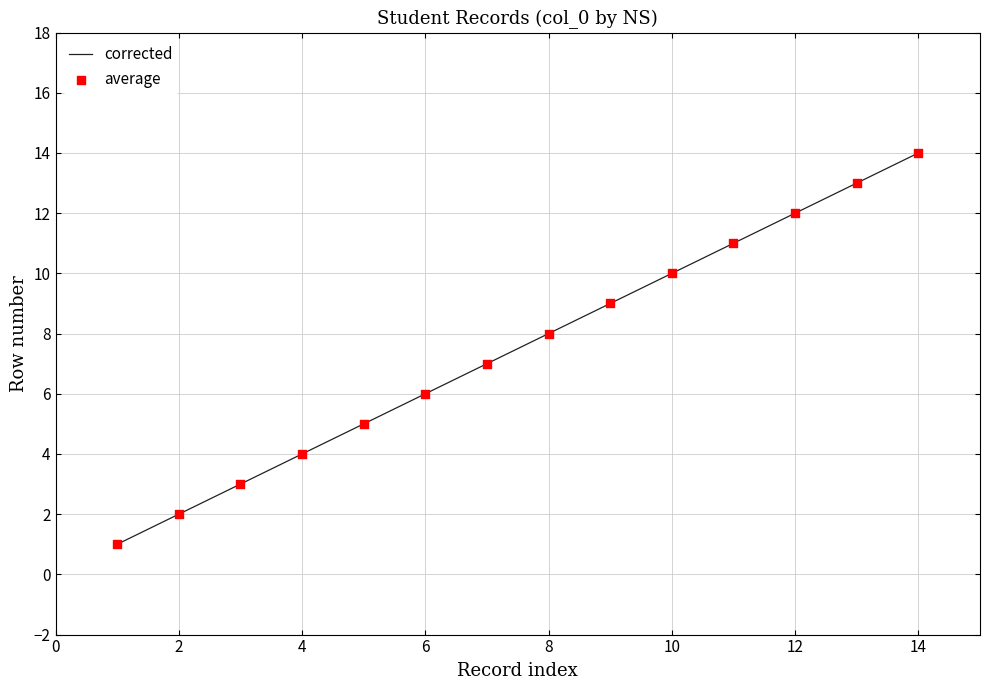

What is the maximum value shown in the chart?

14